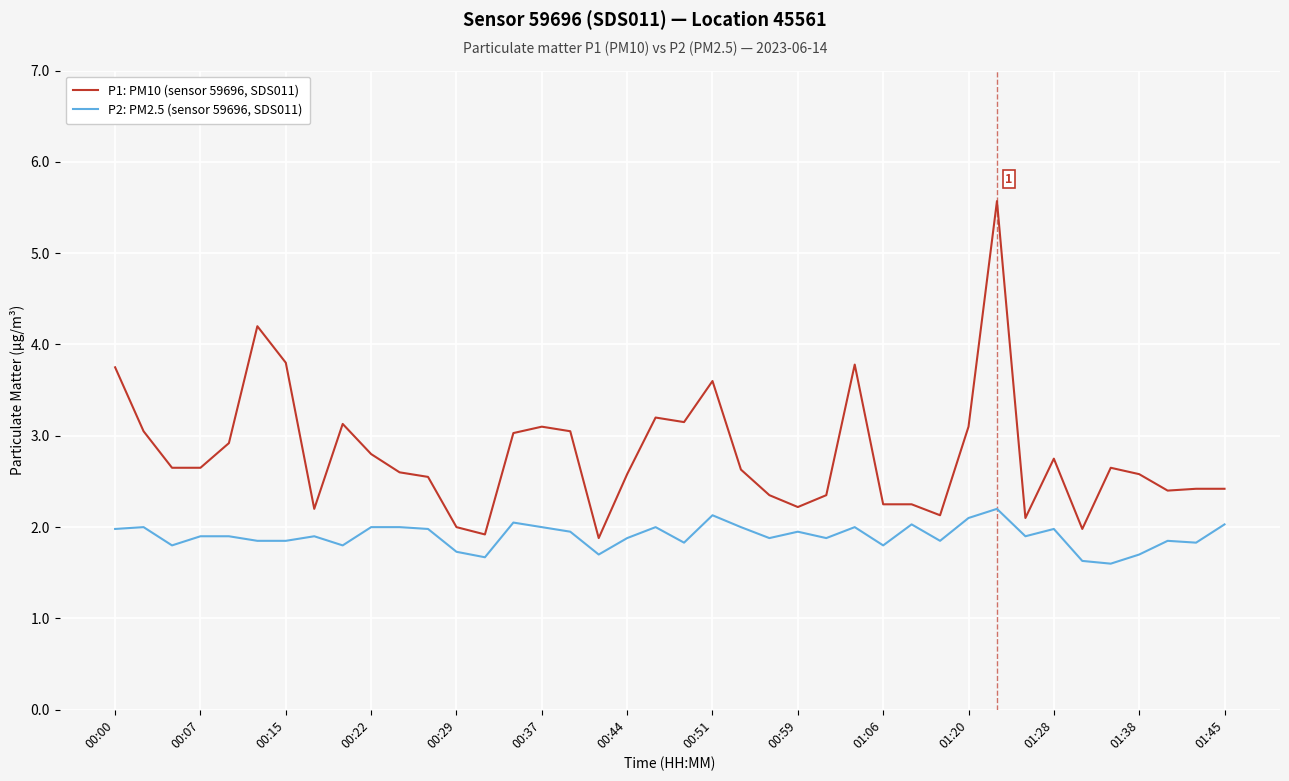

What is the lowest value of the P1: PM10 (sensor 59696, SDS011) series?

1.9